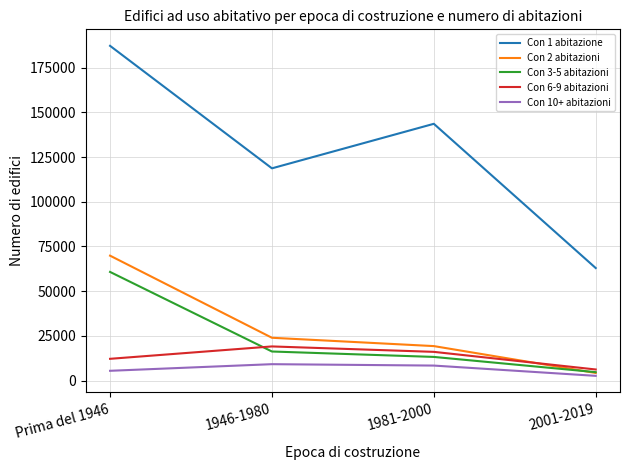

List the series in order of their peak value, highest first.

Con 1 abitazione, Con 2 abitazioni, Con 3-5 abitazioni, Con 6-9 abitazioni, Con 10+ abitazioni